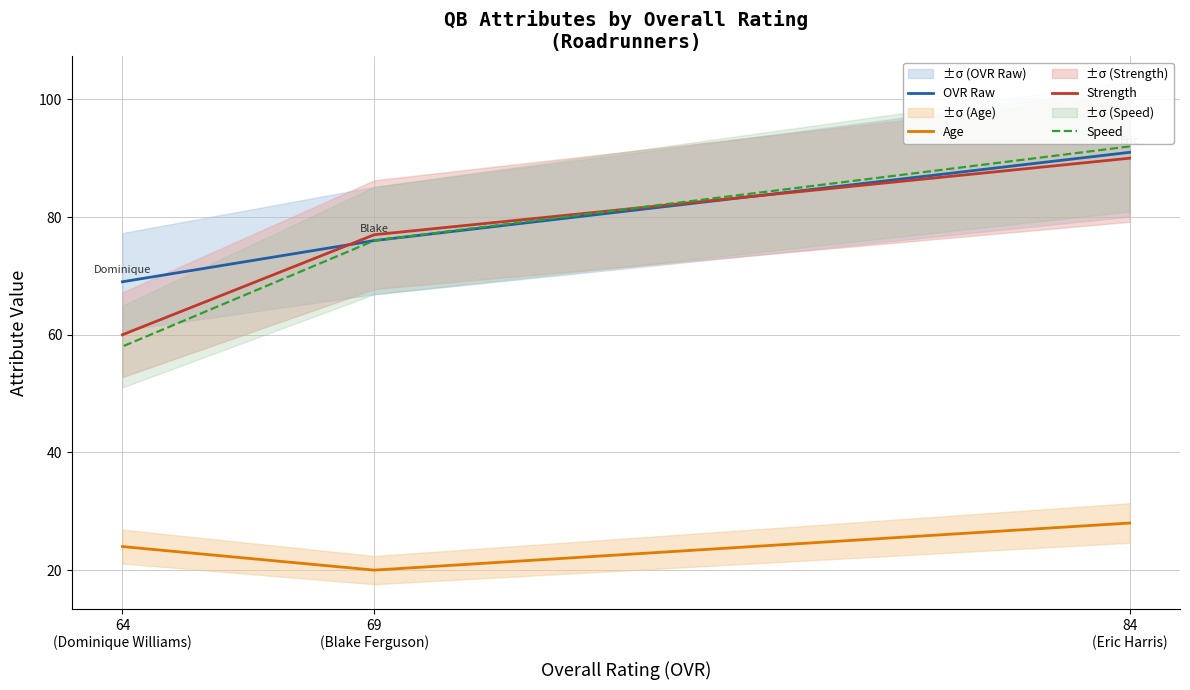

List the labels in order of OVR Raw value, largest first.

84
(Eric Harris), 69
(Blake Ferguson), 64
(Dominique Williams)